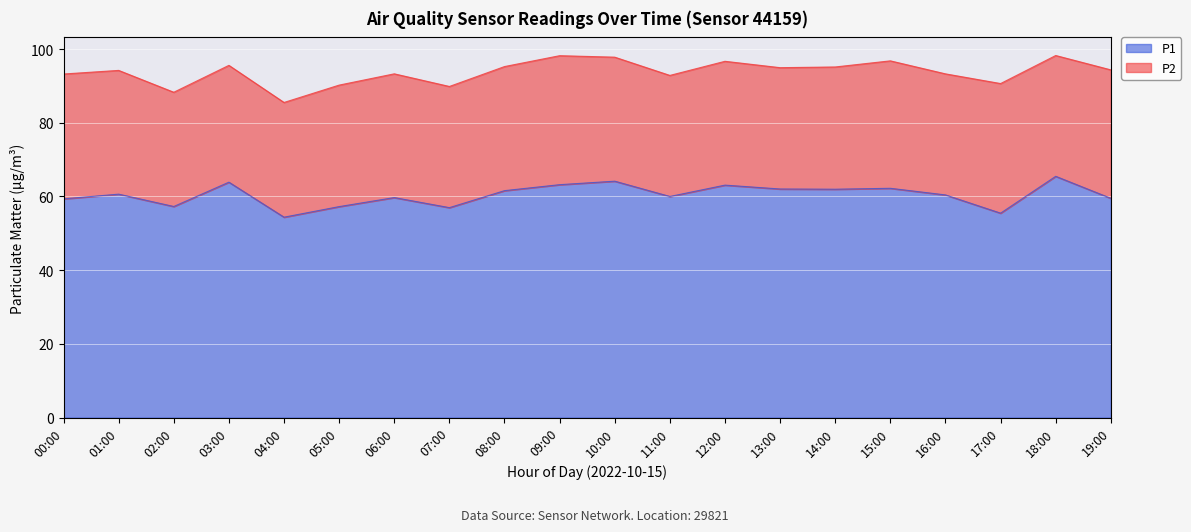

What is the difference between the maximum and minimum values?

11.1